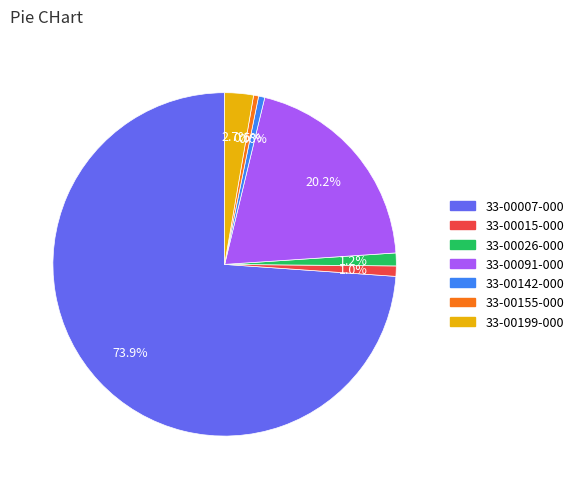

To the nearest percent, what is the difference between the largest and smallest slice percentages?

73%